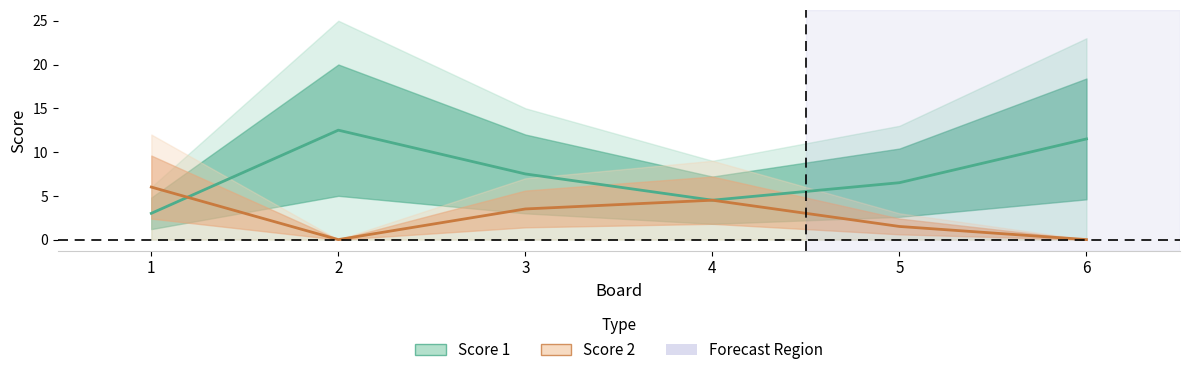

Rank the series by their maximum value, from highest to lowest.

Score 1, Score 2